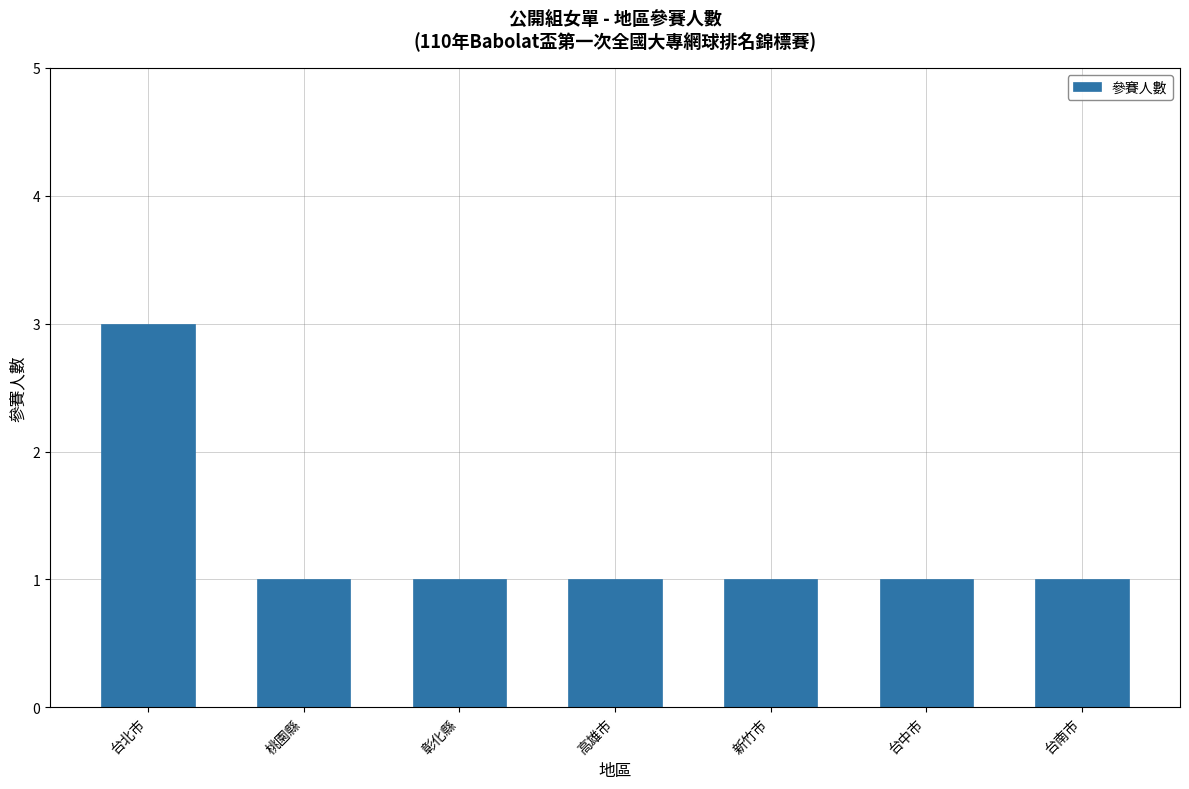

What is the maximum value shown in the chart?

3